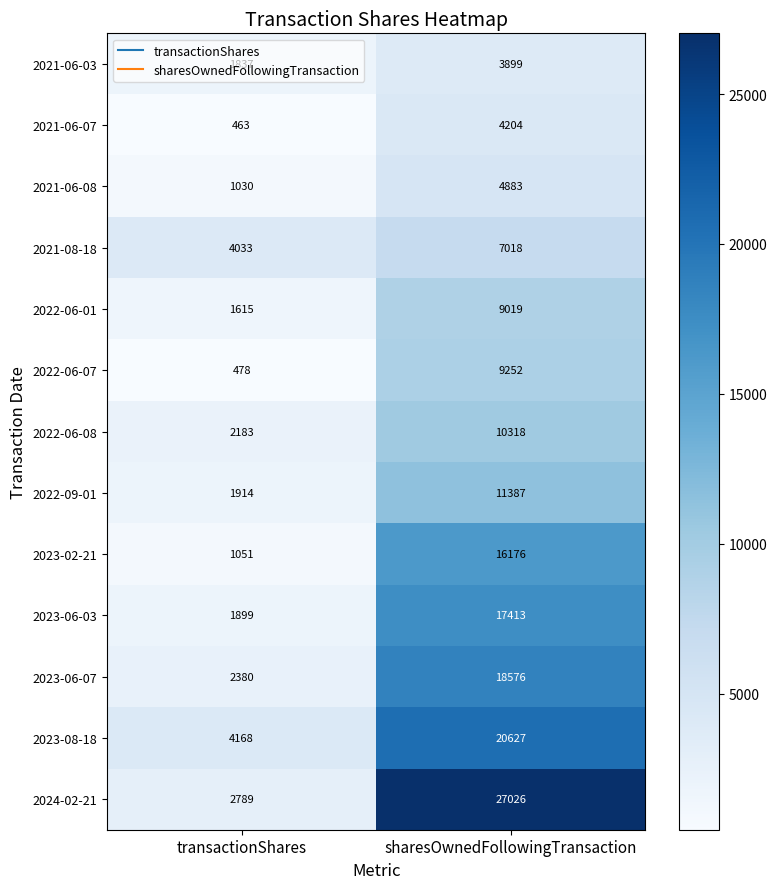

Which series changed the most between transactionShares and sharesOwnedFollowingTransaction?

2024-02-21